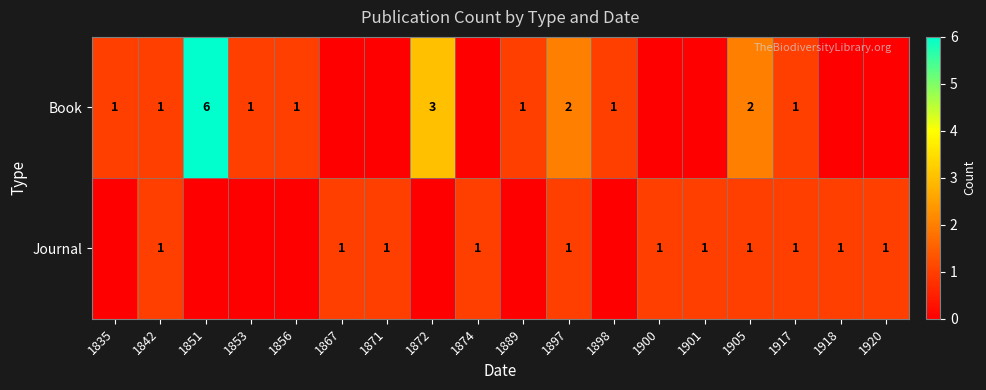

What is the maximum value shown in the chart?

6